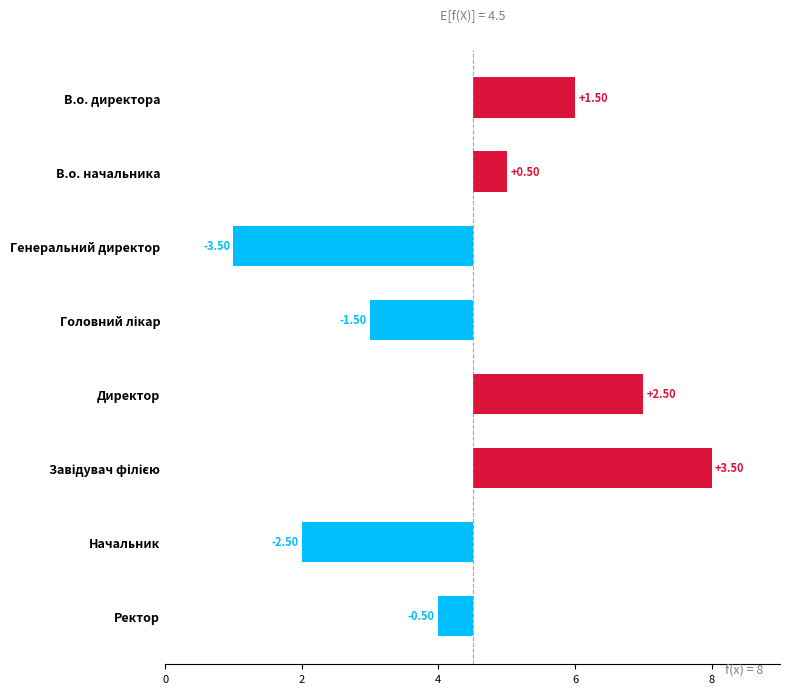

The chart shows a value of 2.6 at В.о. директора. True or false?

False